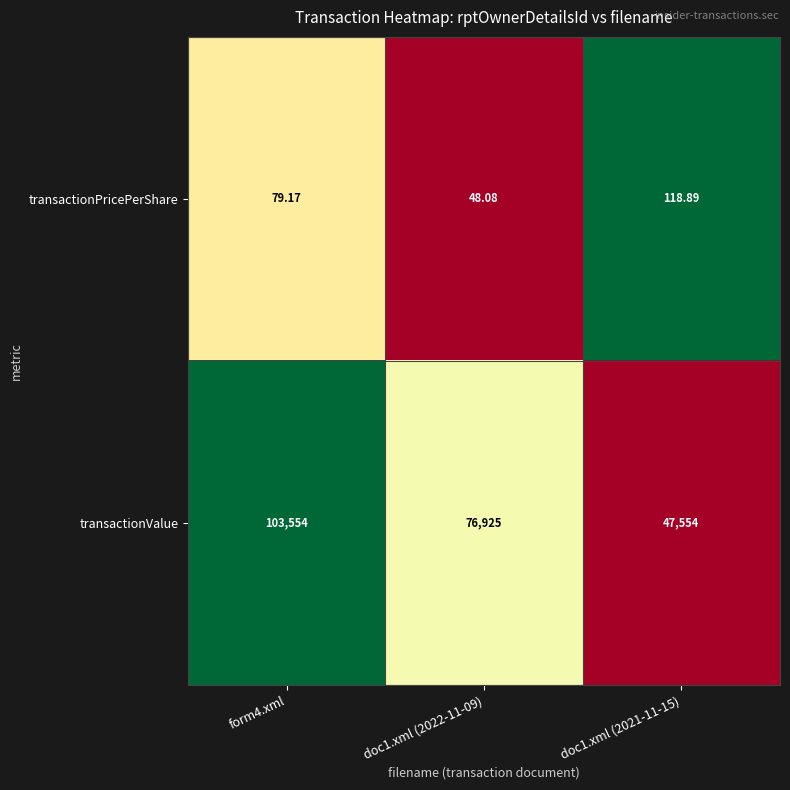

Between doc1.xml (2022-11-09) and doc1.xml (2021-11-15), which series saw the biggest shift?

transactionValue